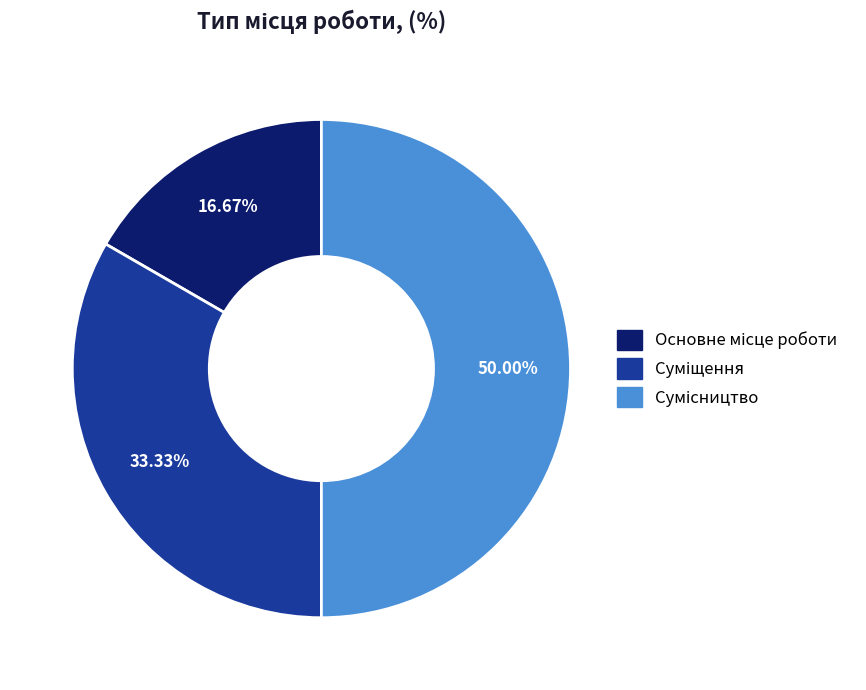

The Основне місце роботи slice represents 8% of the pie. True or false?

False